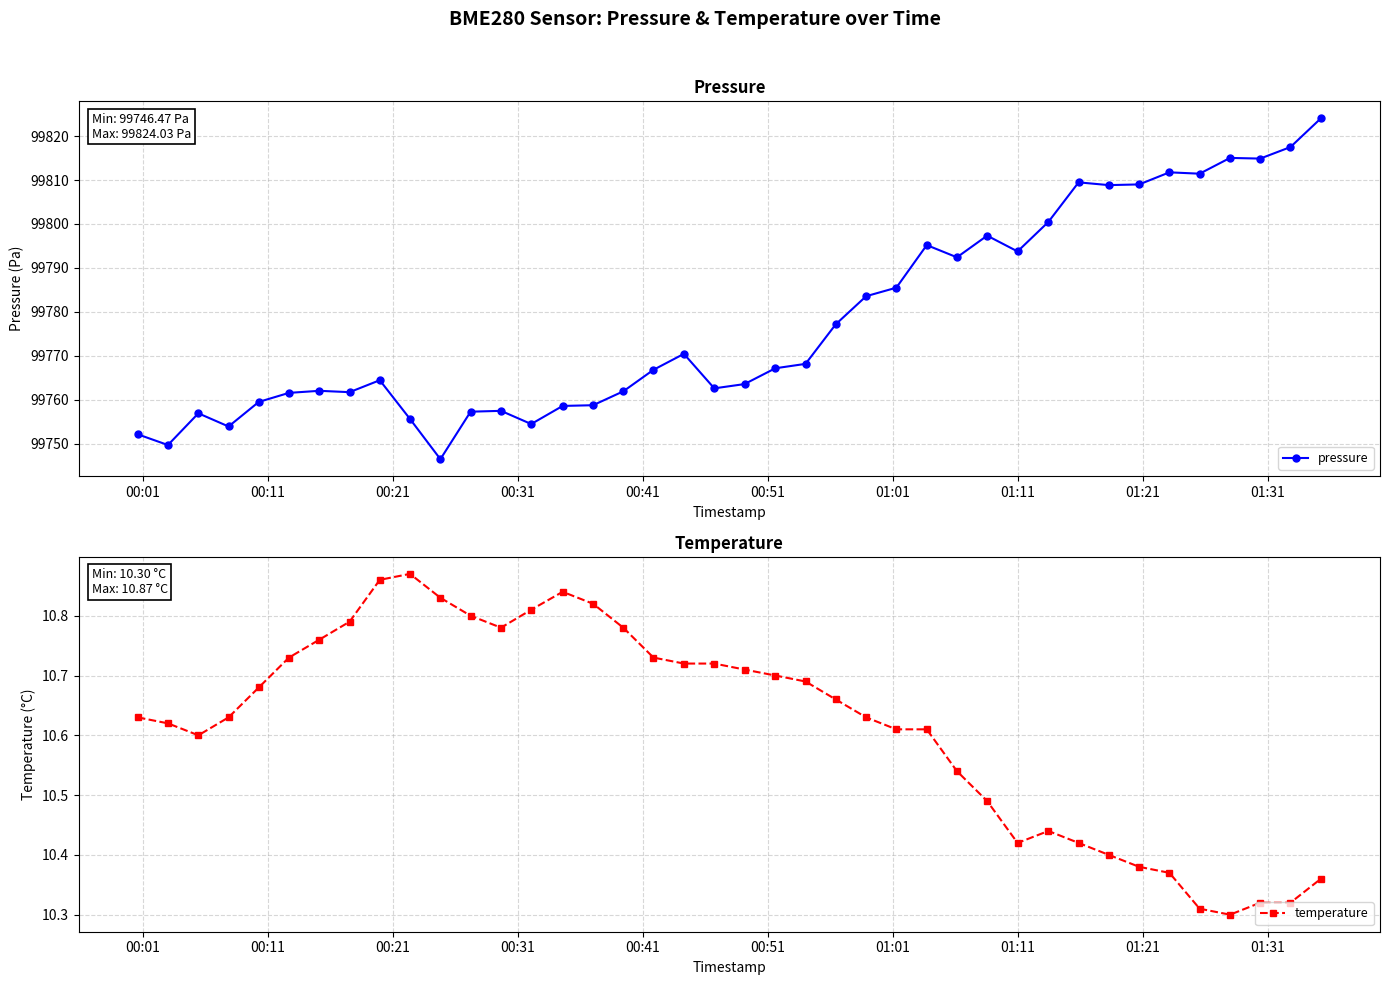

How many temperature values are between 10 and 11?

40